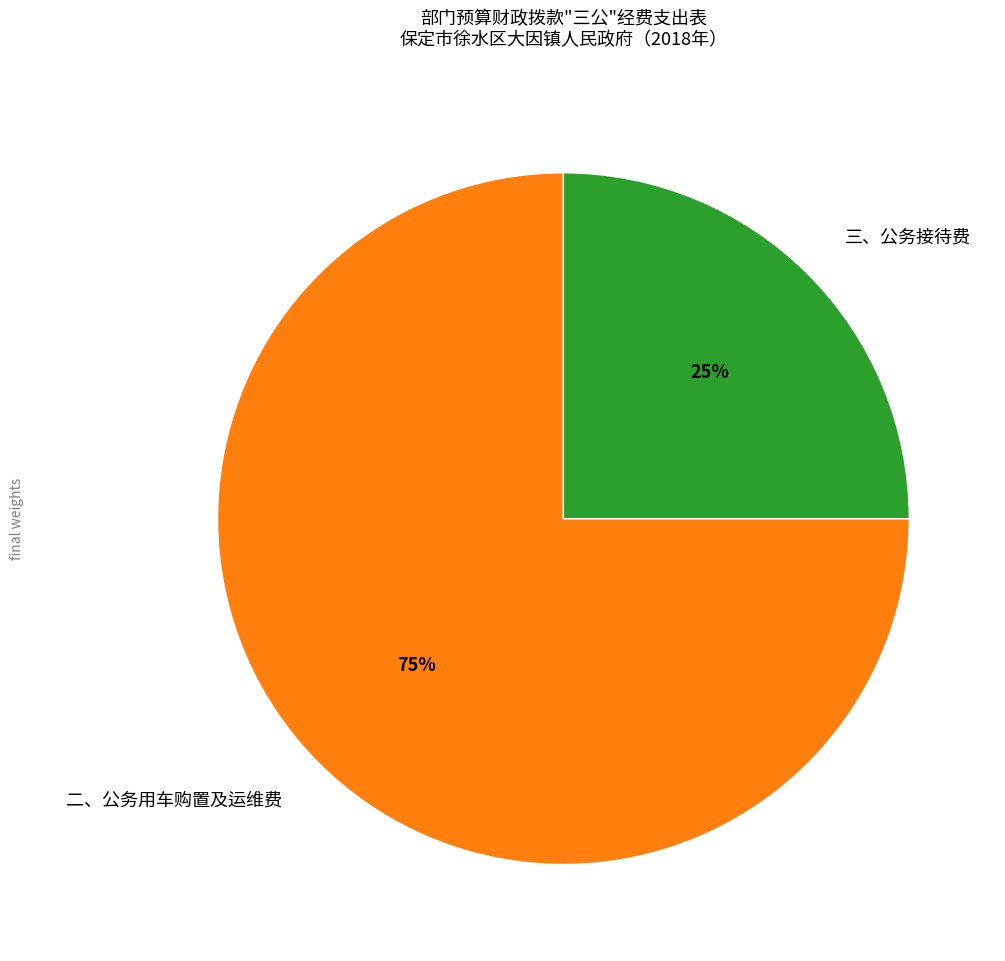

To the nearest percent, what portion does 三、公务接待费 represent?

25%